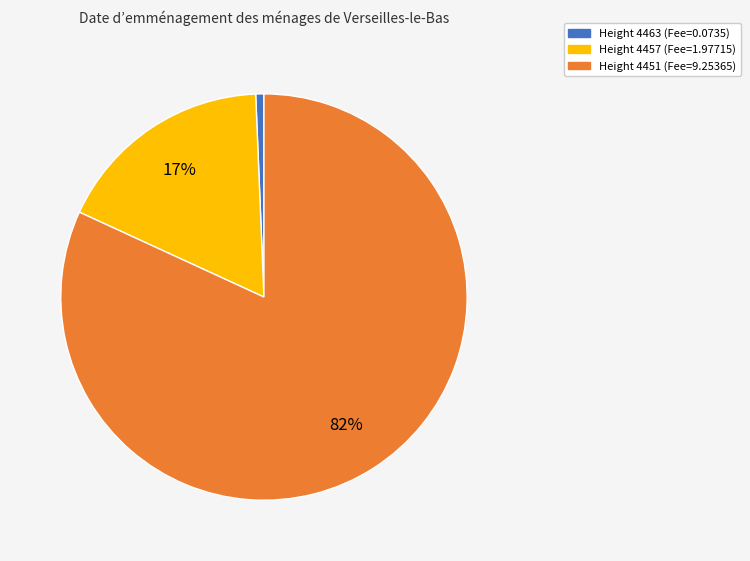

Is there a majority slice in this chart?

Yes